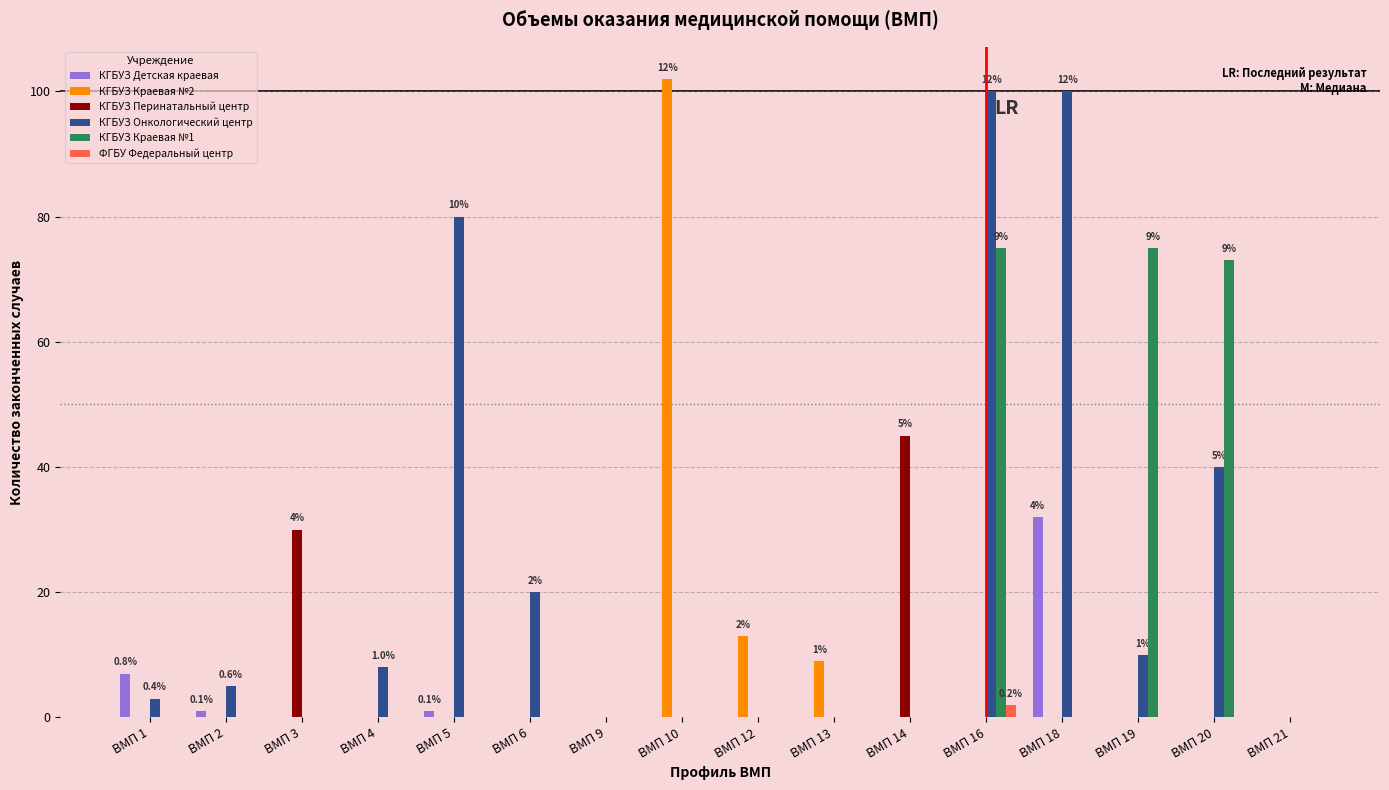

What is the highest value of the КГБУЗ Онкологический центр series?

100